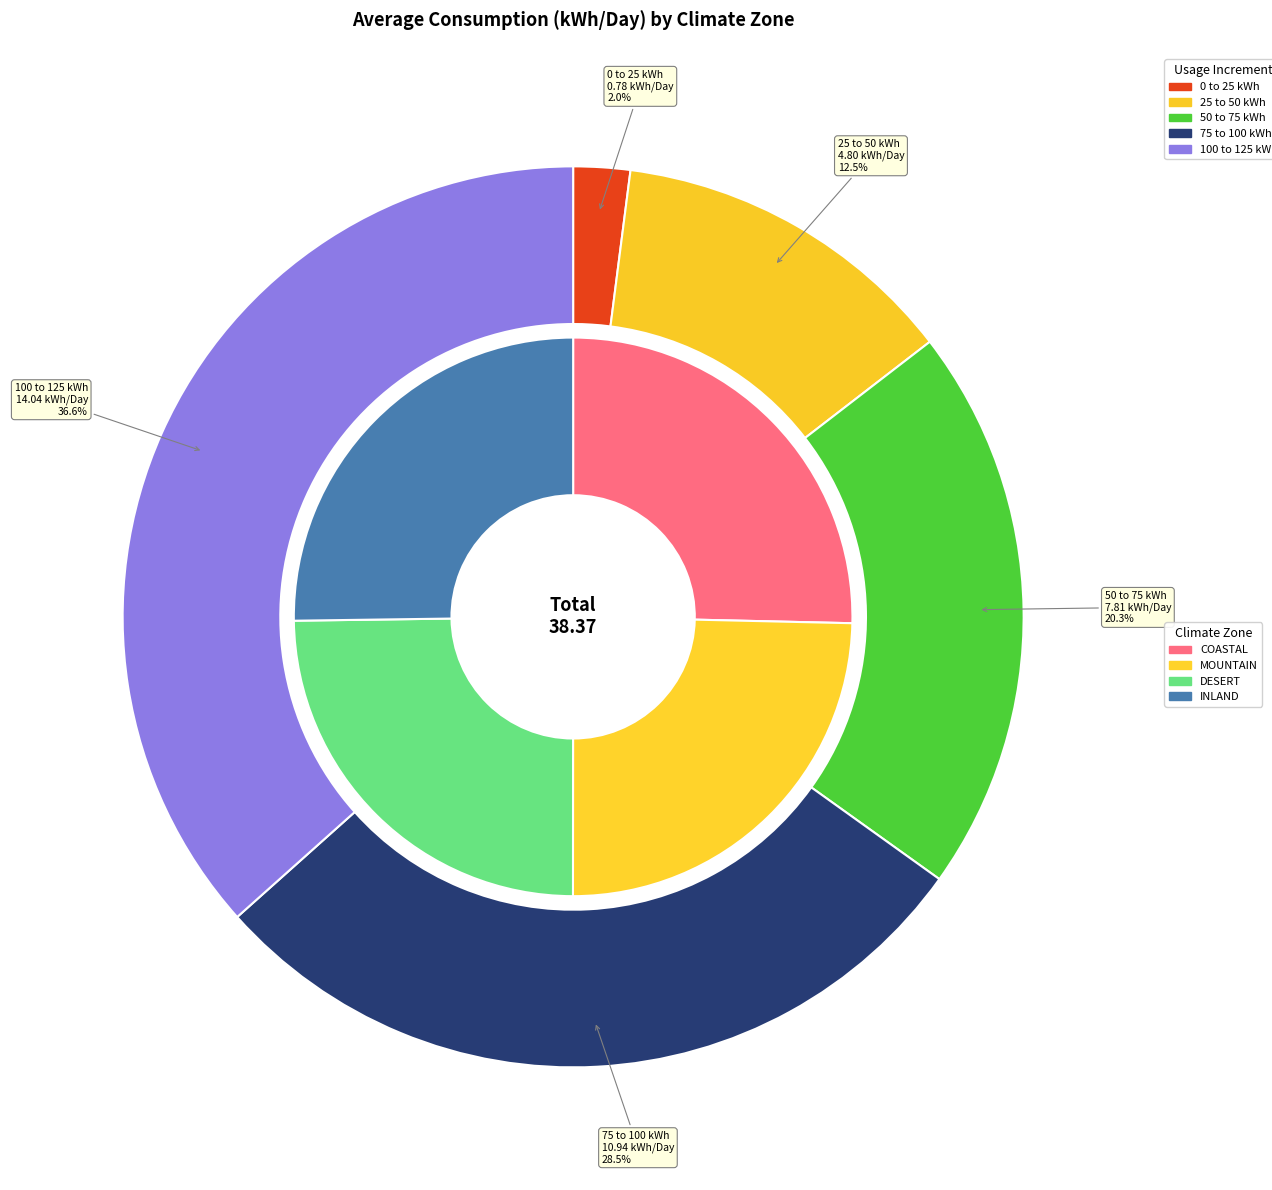

Between 25 to 50 kWh and 100 to 125 kWh, which is larger?

100 to 125 kWh